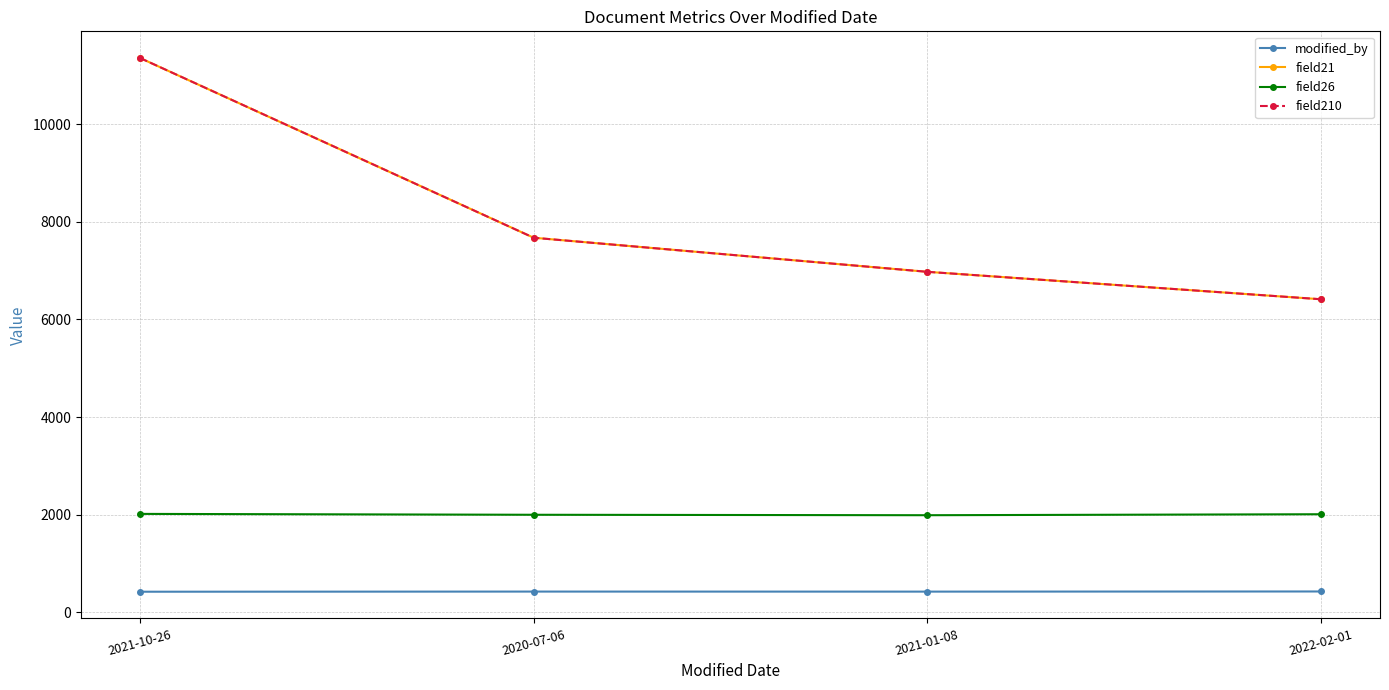

Is this an area chart (filled region under the line)?

No